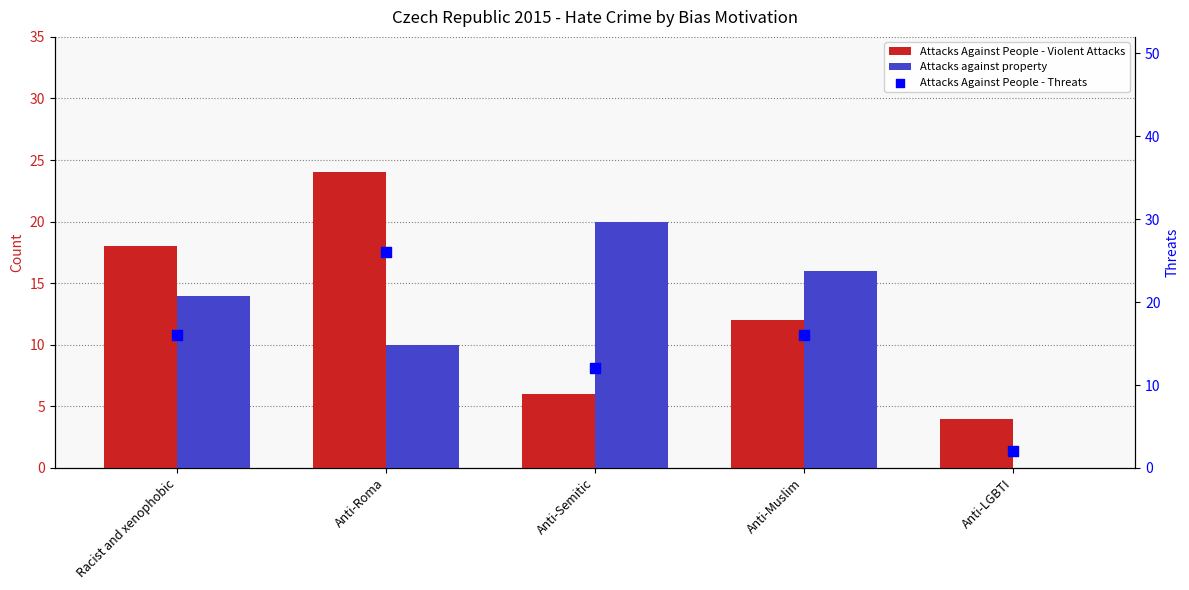

Which series reaches the maximum Y coordinate?

Attacks Against People - Threats